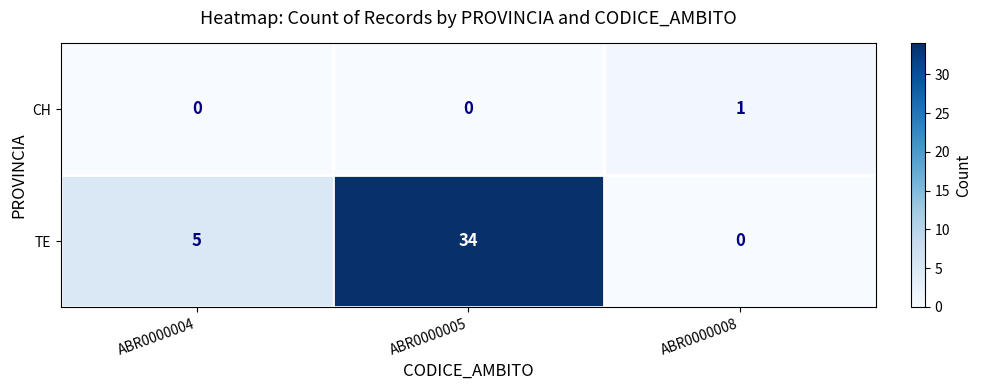

What is the difference between the TE values at ABR0000008 and ABR0000004?

5